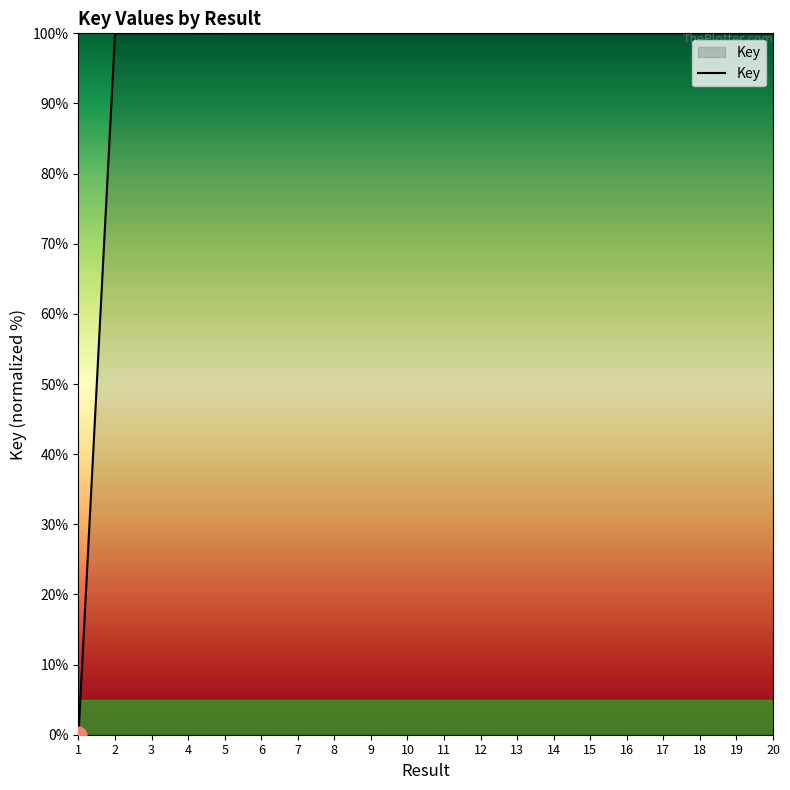

At which label does the data first exceed 99?

2